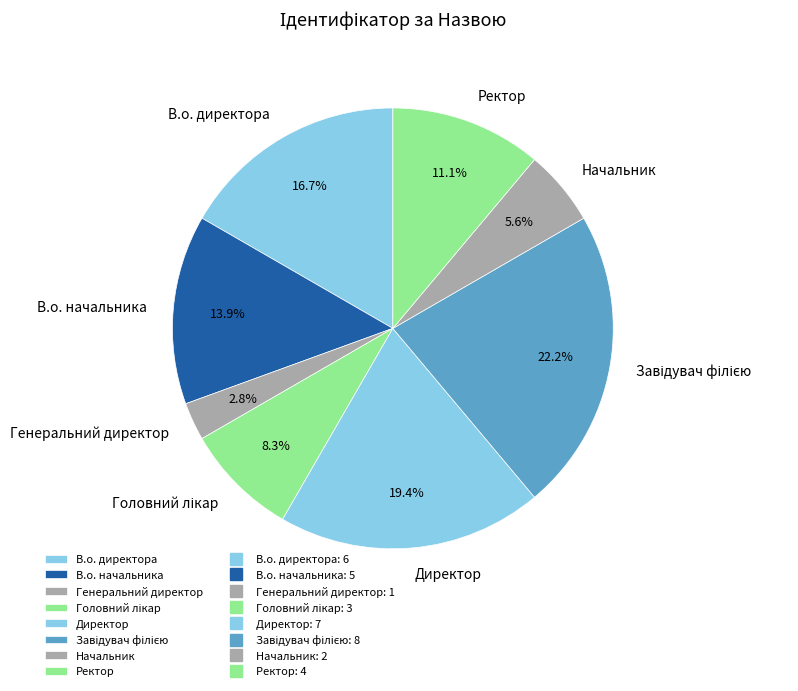

Does any single category account for the majority?

No